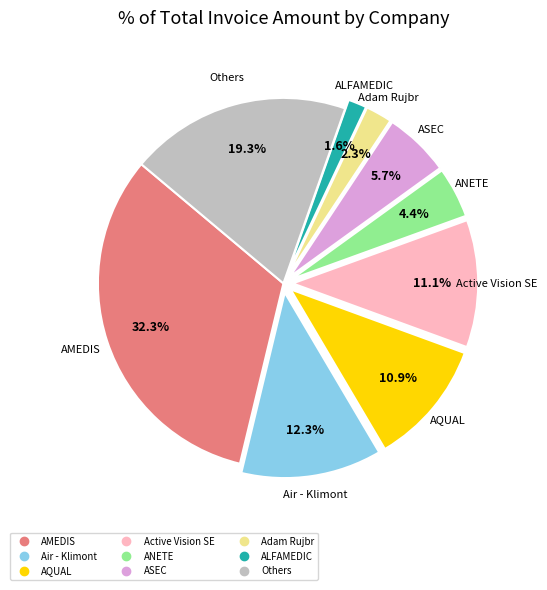

Is there any slice that represents more than half of the pie?

No